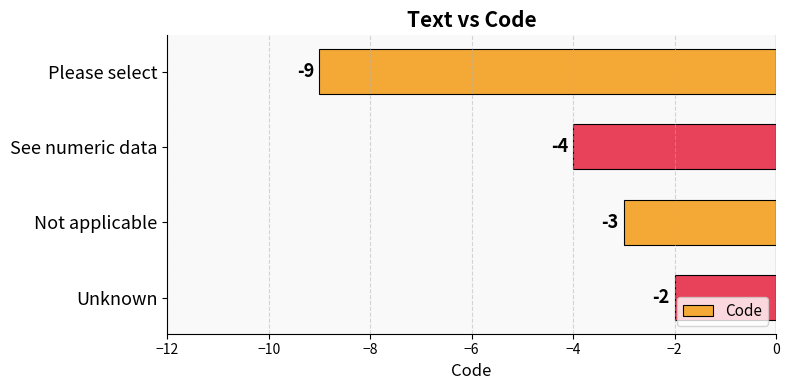

Which category has the lowest value across all series?

Please select